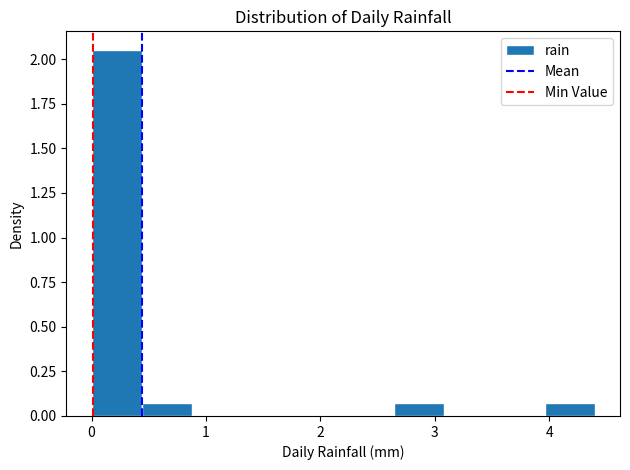

What is the height of the bar covering 0.44 to 0.88 on the x-axis? Neither the bar edges nor the heights are printed on the chart, so give them approximately, as read against the axes.

0.05